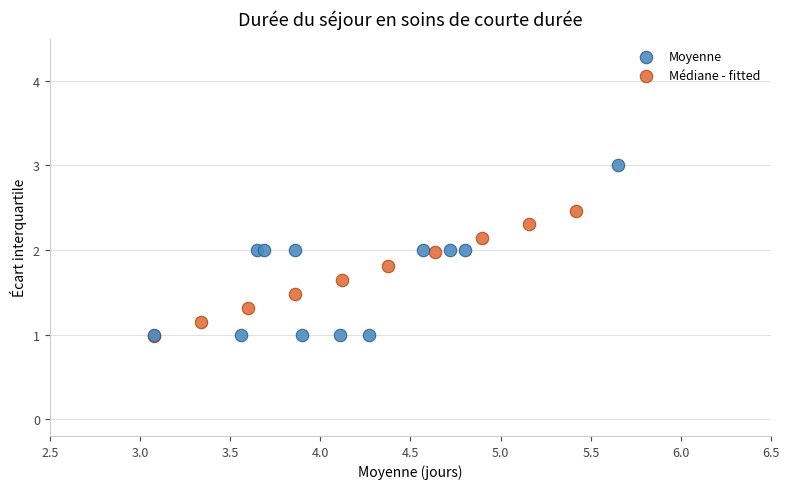

Which series contains the highest Y value?

Moyenne